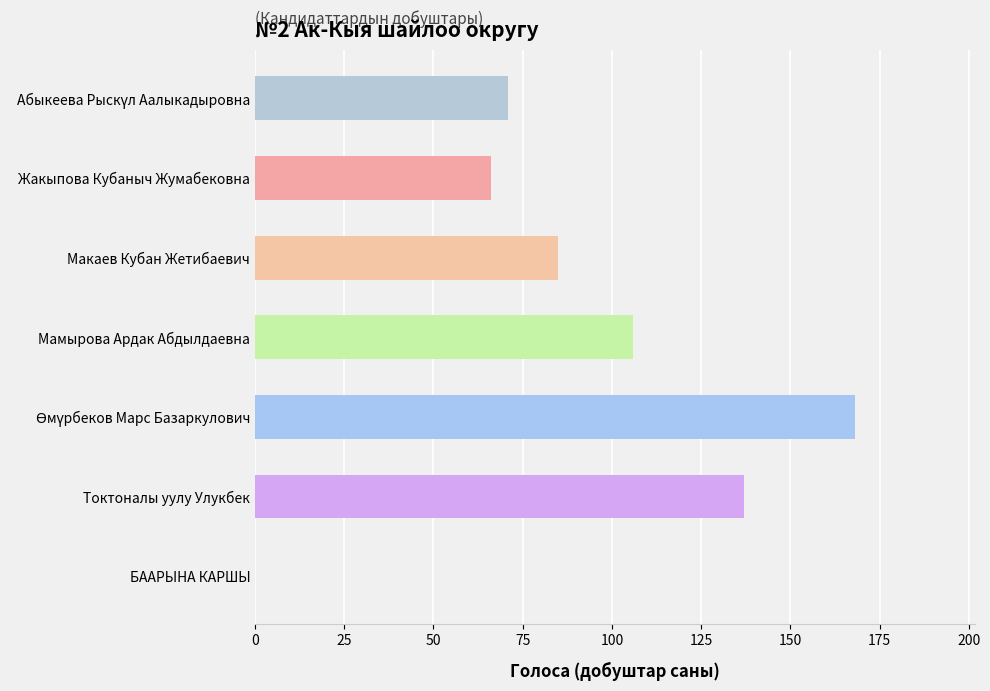

What value does the data have at Жакыпова Кубаныч Жумабековна?

66